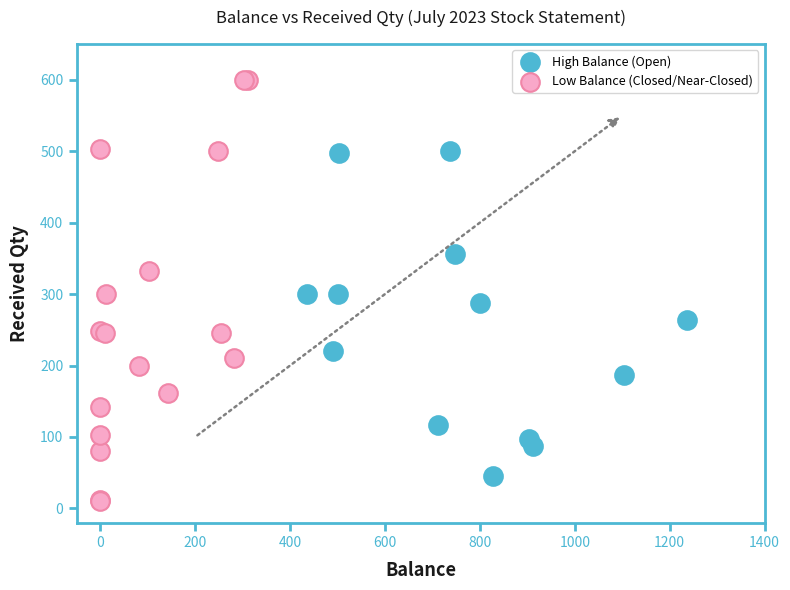

Which series reaches the maximum Y coordinate?

Low Balance (Closed/Near-Closed)